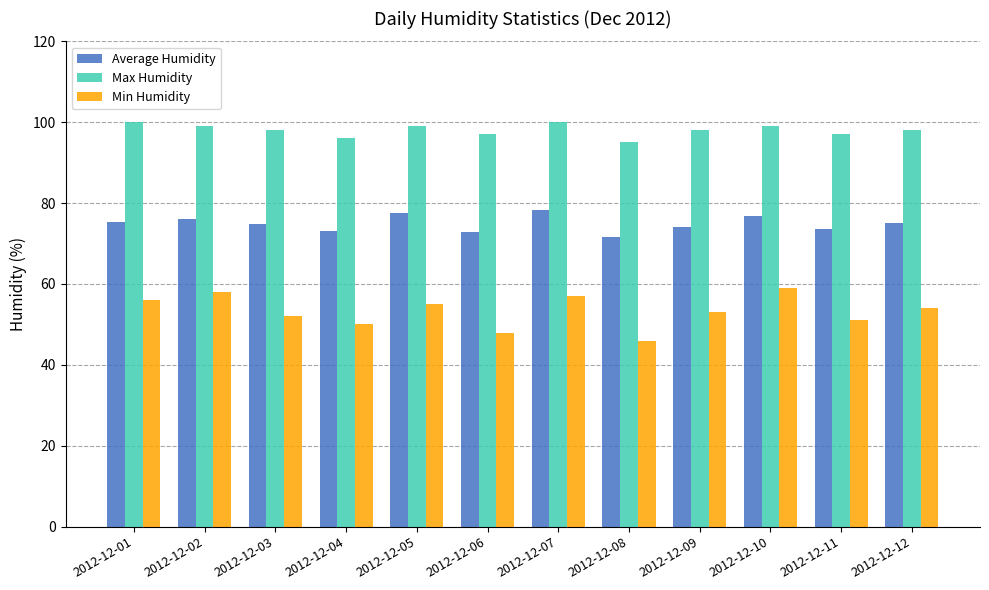

Where does the Min Humidity series first go above 54?

2012-12-01